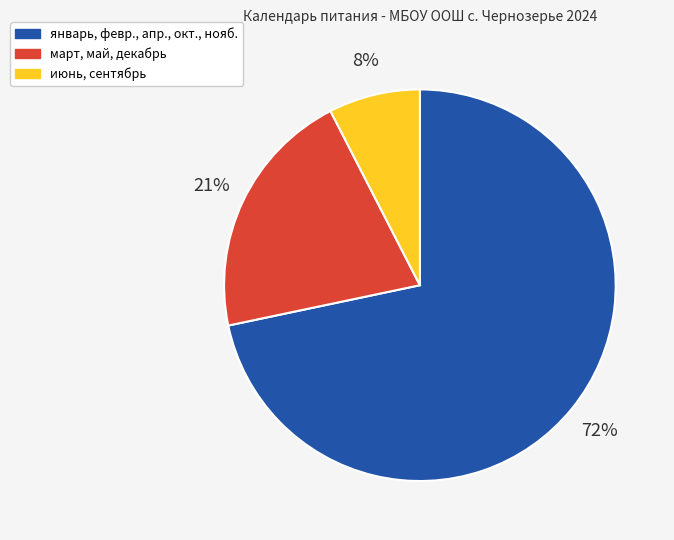

To the nearest percent, what is the average slice percentage?

33%